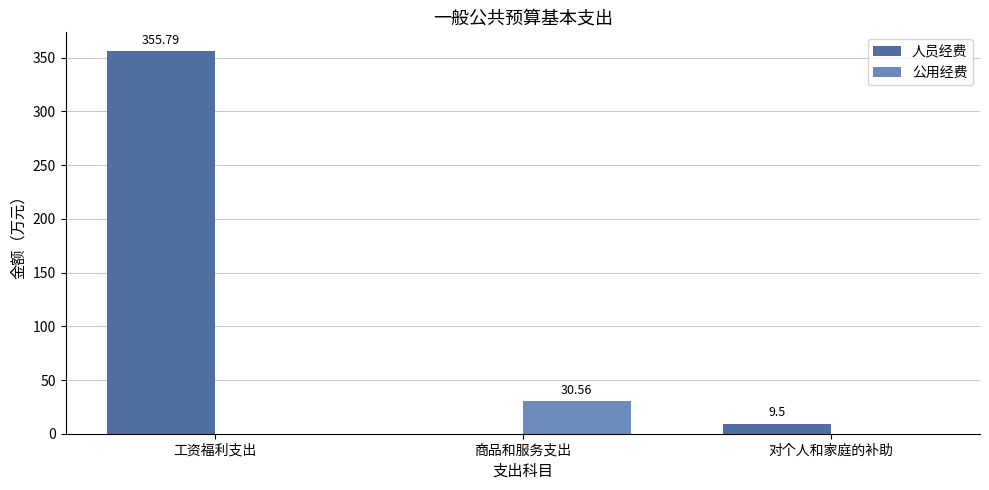

Between 工资福利支出 and 对个人和家庭的补助, which series saw the biggest shift?

人员经费